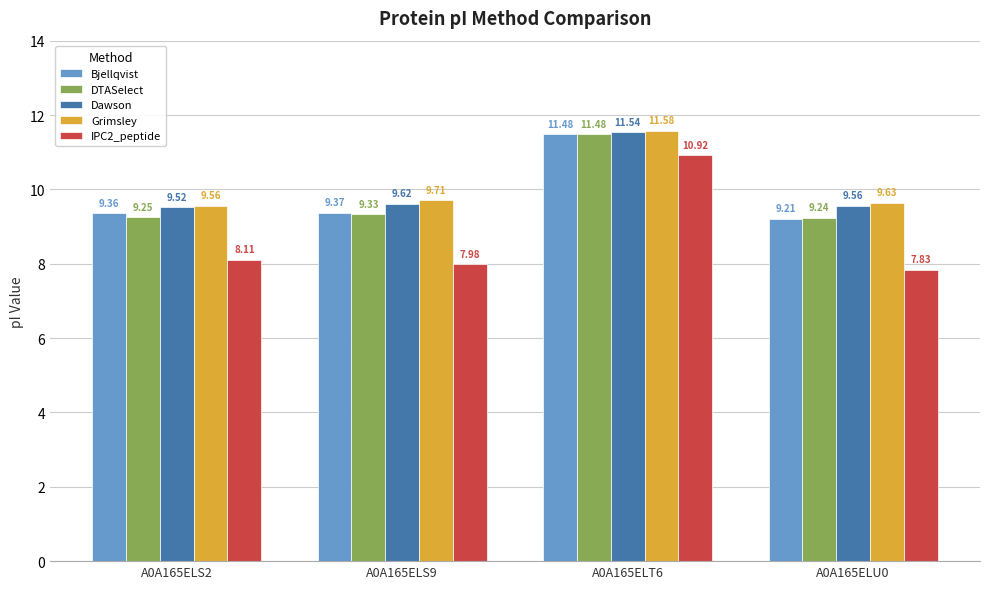

How many groups of bars are there?

4